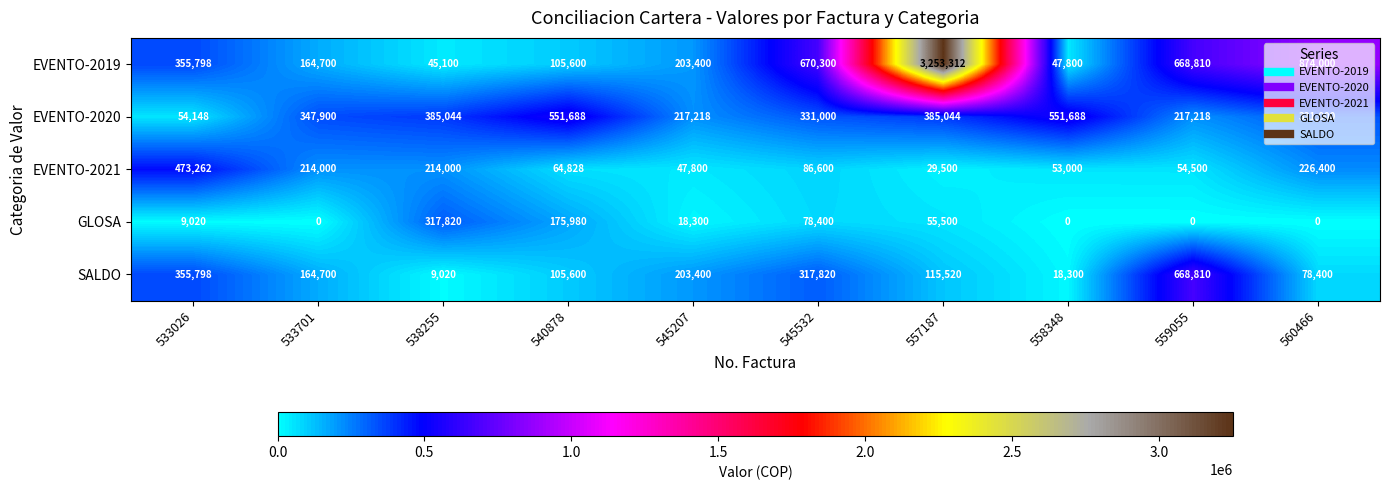

What is the difference between the maximum and second lowest values in the EVENTO-2020 series?

334470